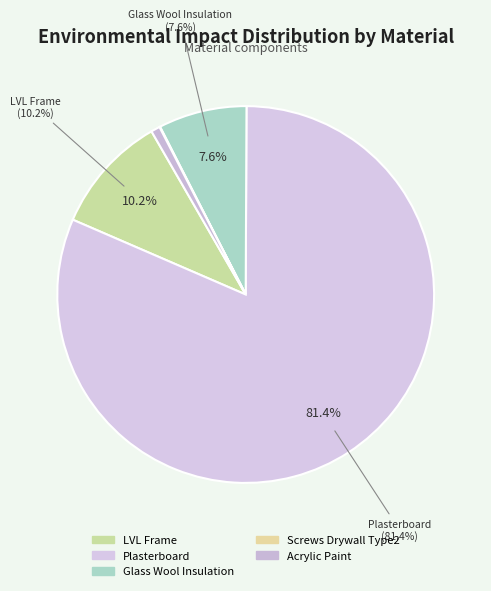

To the nearest percent, what is the average slice percentage?

20%